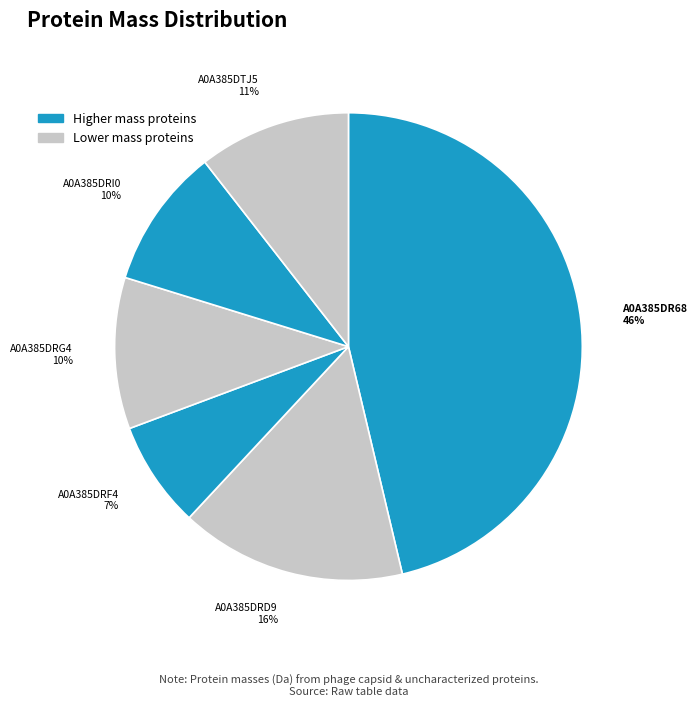

Rank the categories by value from highest to lowest.

A0A385DR68, A0A385DRD9, A0A385DTJ5, A0A385DRG4, A0A385DRI0, A0A385DRF4